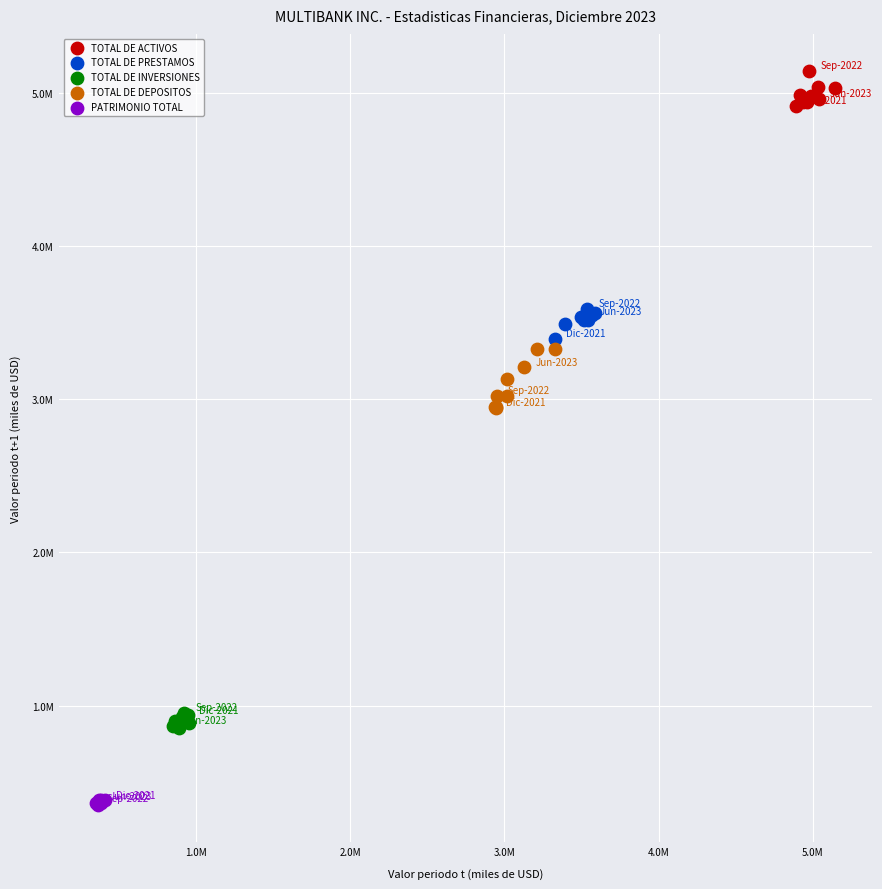

Which series contains the highest Y value?

TOTAL DE ACTIVOS